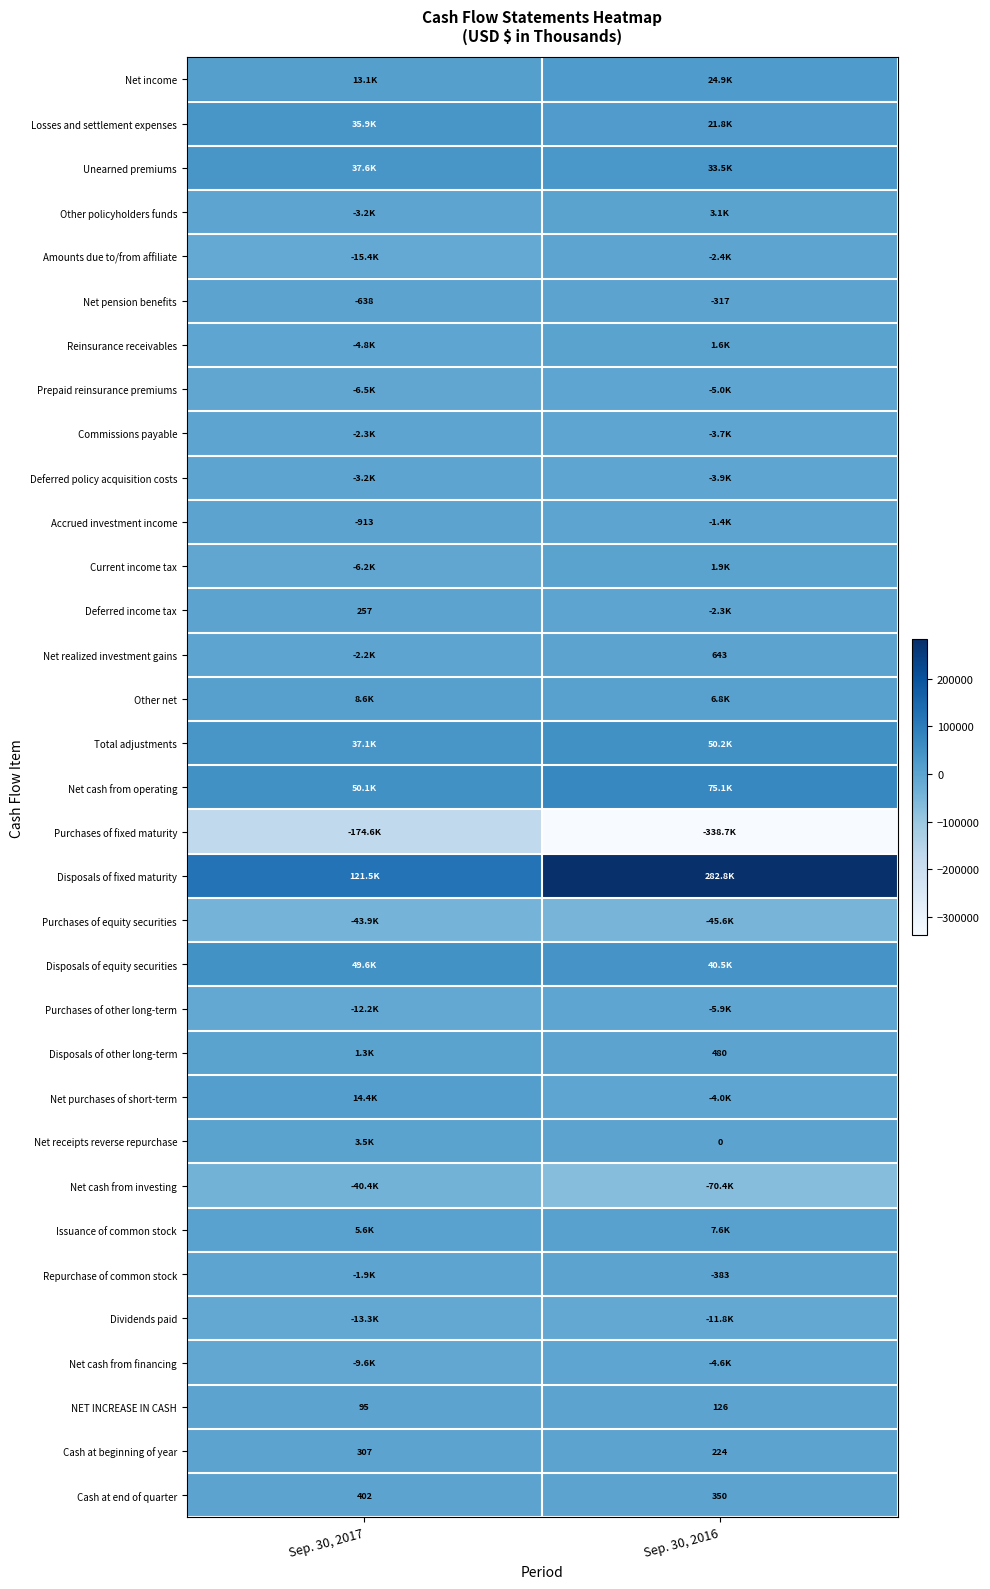

At which label does Cash at beginning of year reach its peak?

Sep. 30, 2017